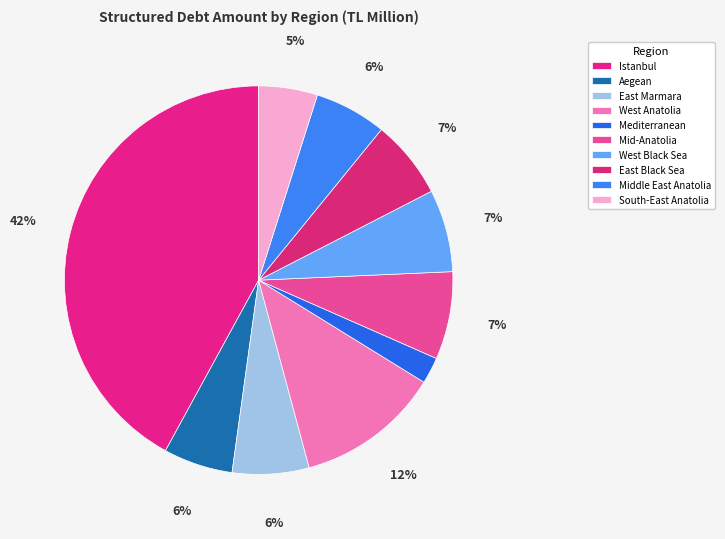

Which category has the smallest portion of the pie?

Mediterranean